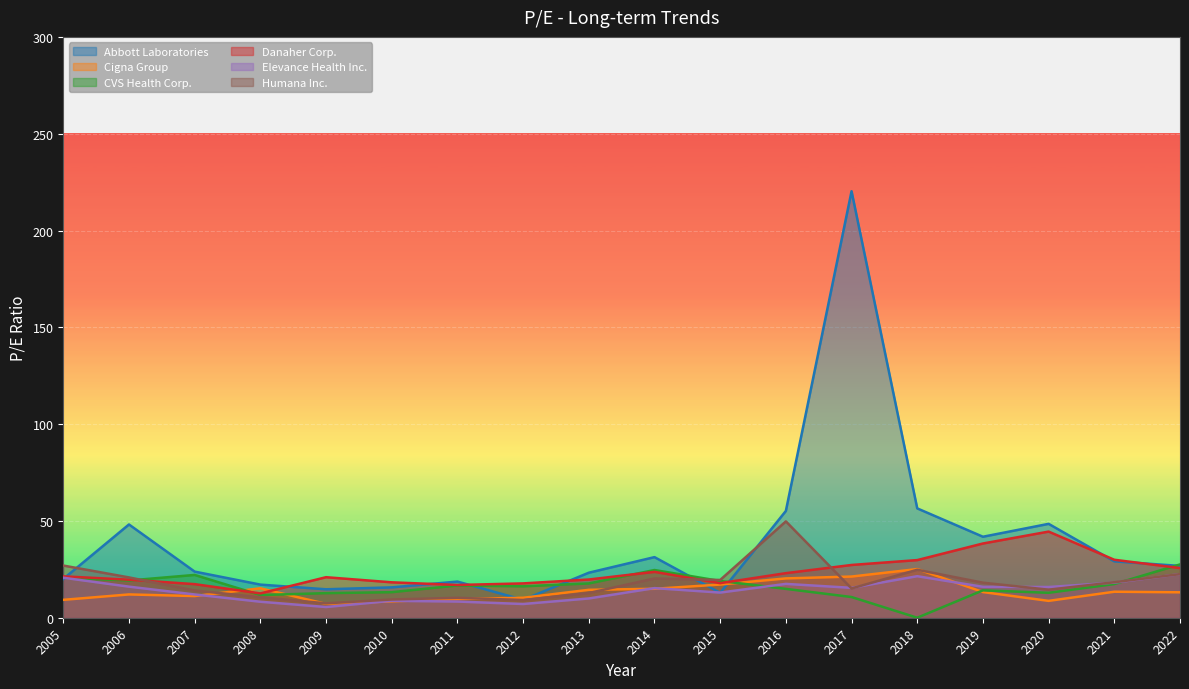

What is the difference between the highest and lowest values at 2021?

16.5